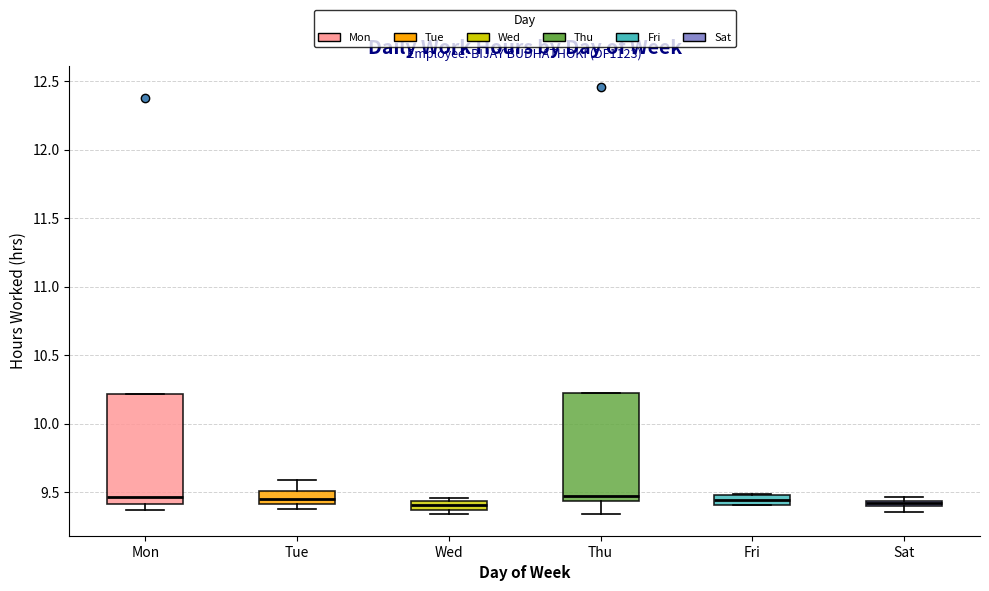

Where does the median line of the box for Mon sit on the y-axis? The values are not printed on the chart, so give them approximately, as read against the axis.

9.45